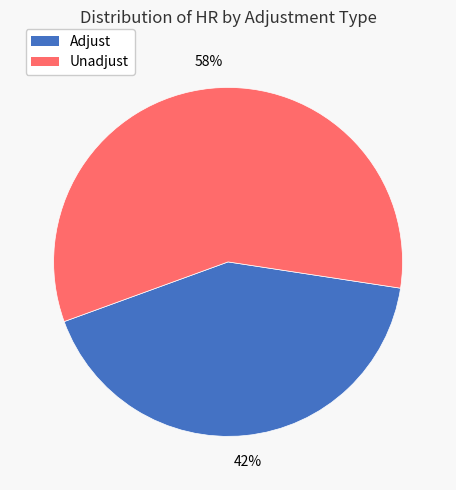

What is the smallest slice in the pie chart?

Adjust